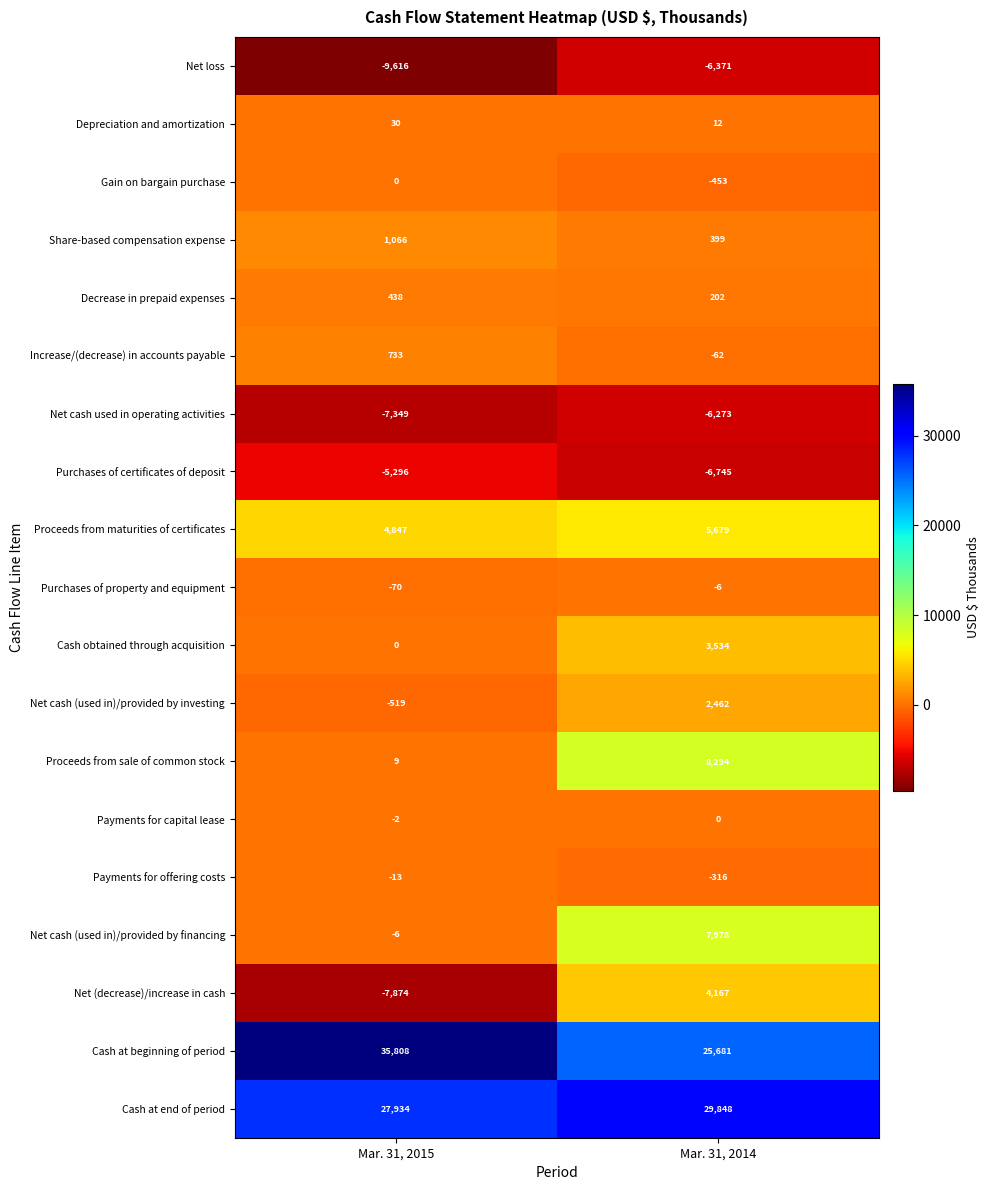

At which category is the sum across all series the highest?

Mar. 31, 2014